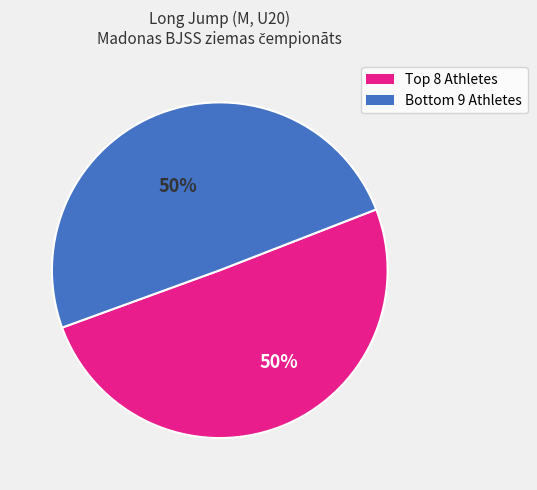

To the nearest percent, what is the average slice percentage?

50%